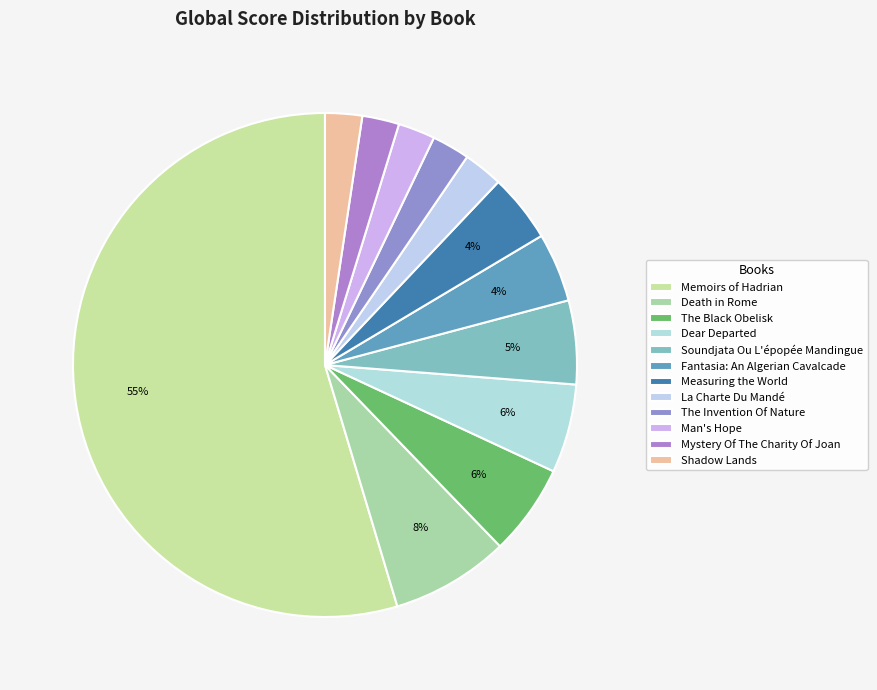

Is it true that Death in Rome is 8% of the pie?

True